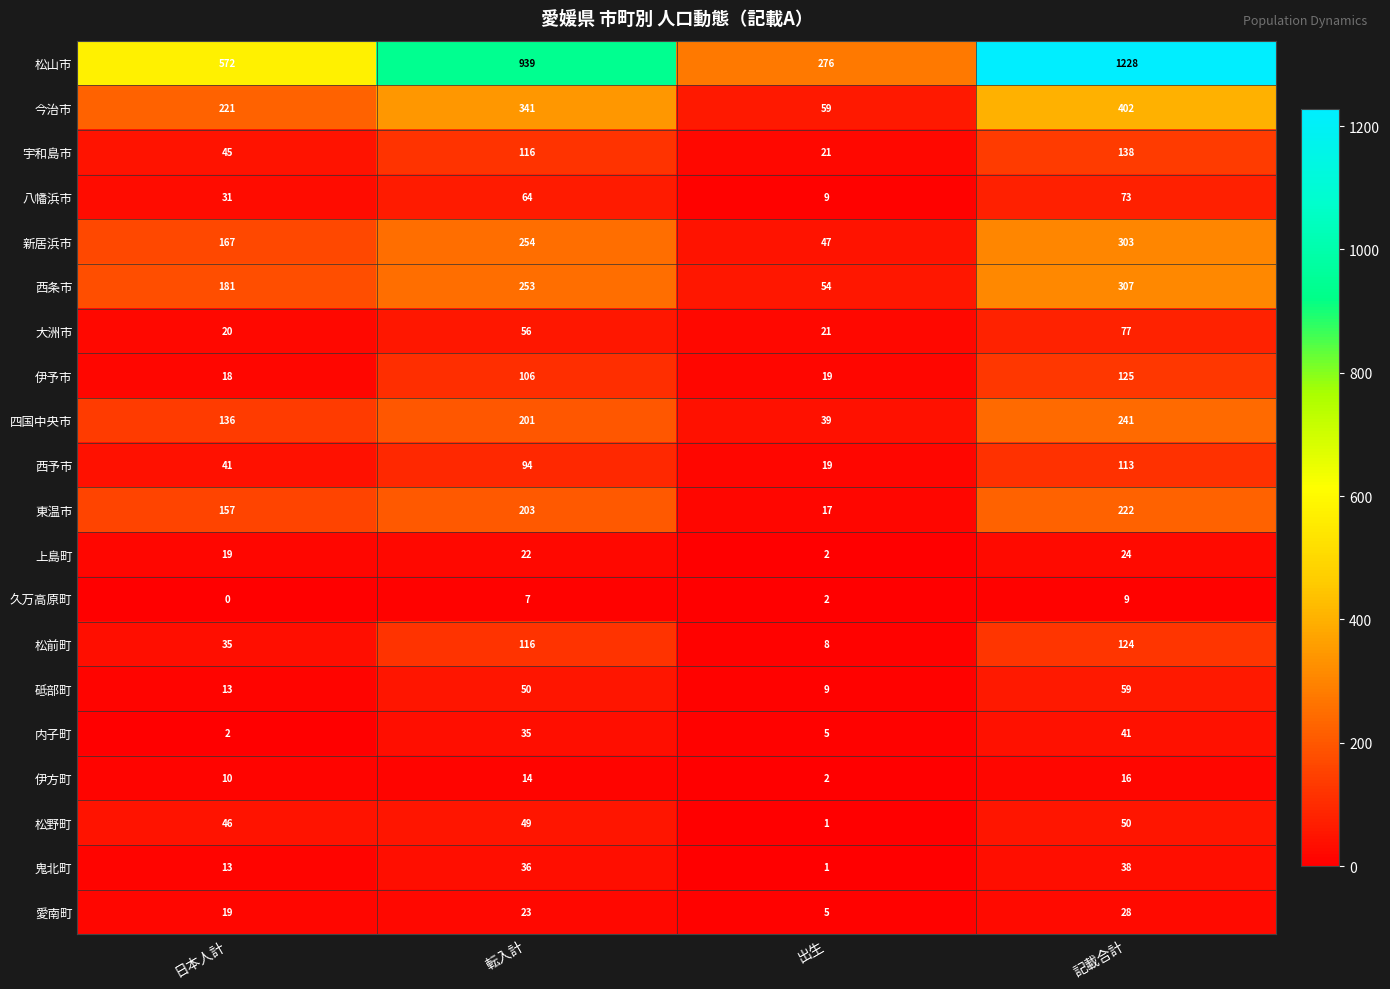

The 砥部町 series shows 4 at 出生. True or false?

False